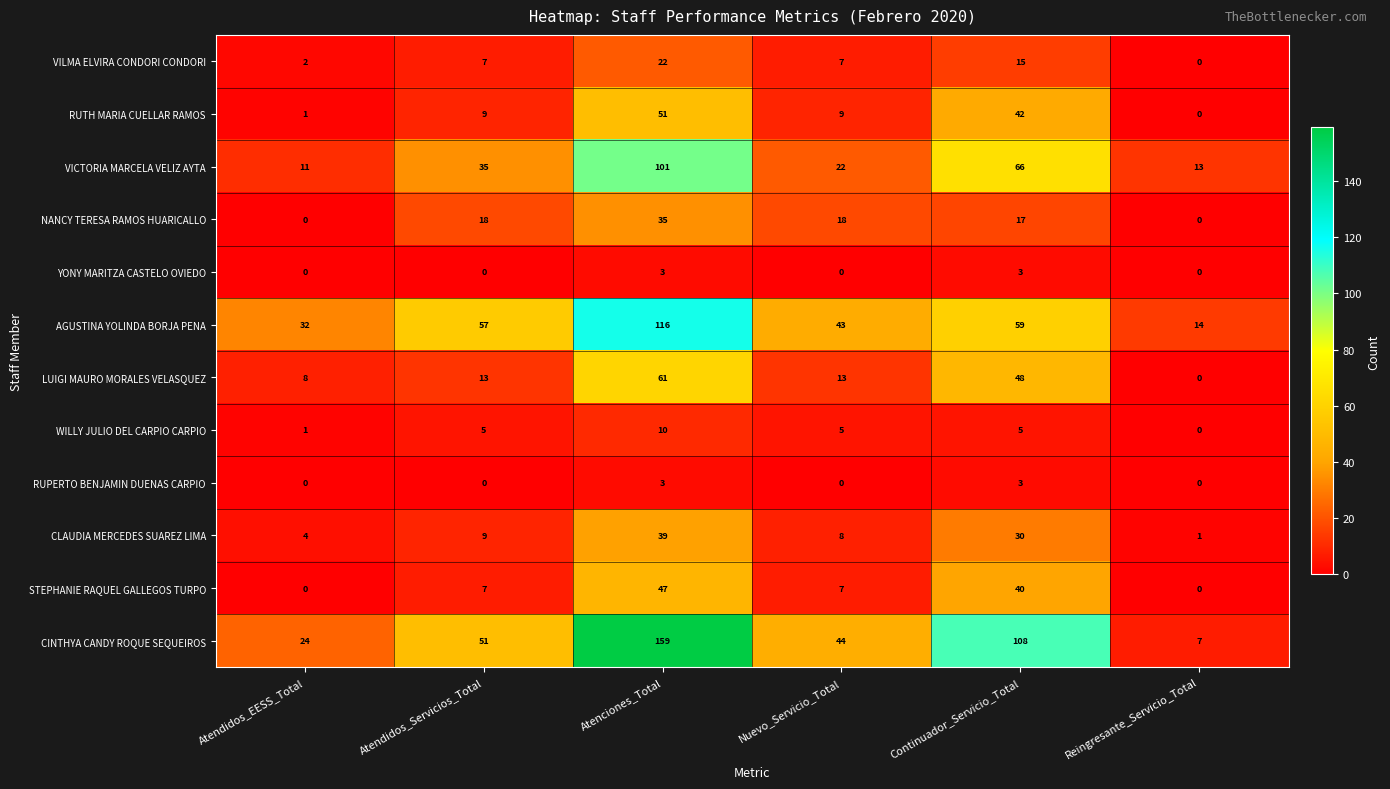

The STEPHANIE RAQUEL GALLEGOS TURPO series shows 7 at Atendidos_Servicios_Total. True or false?

True